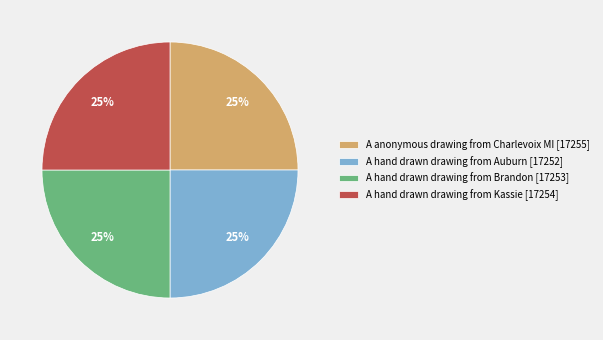

Approximately how many times larger is the value at A anonymous drawing from Charlevoix MI [17255] compared to A hand drawn drawing from Brandon [17253]?

1.0